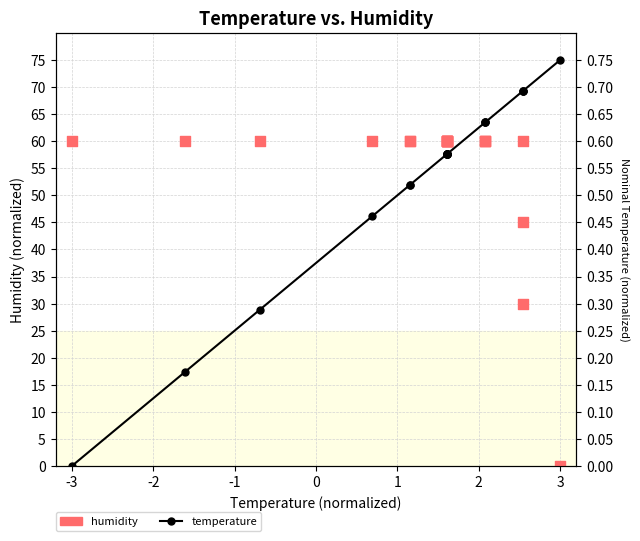

Which series has the largest total across all categories?

humidity